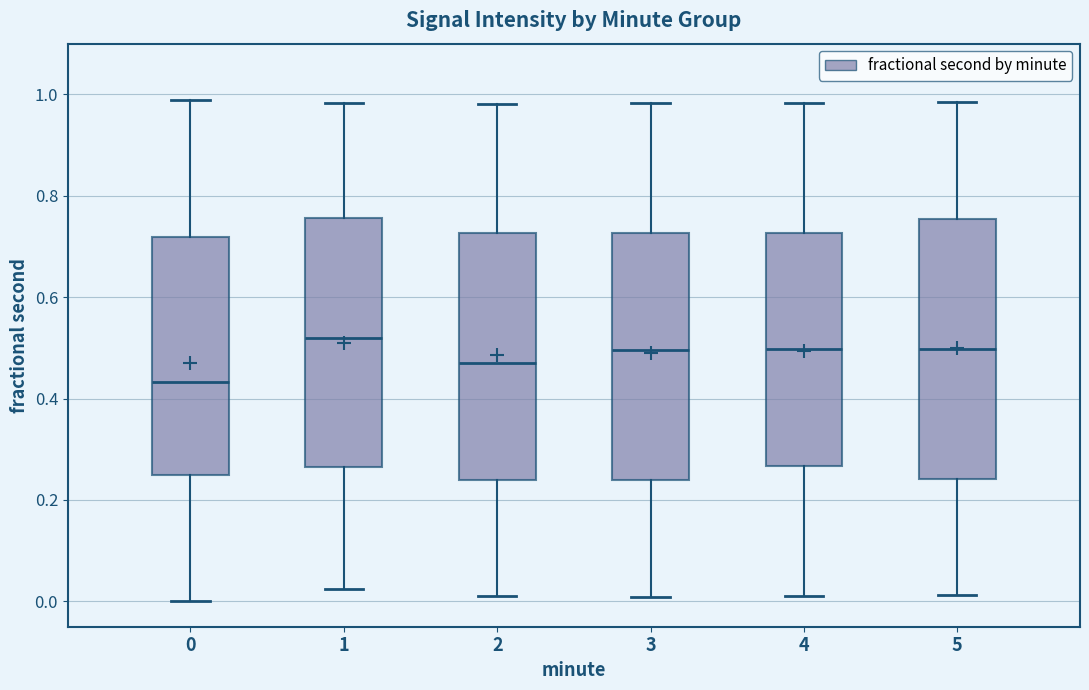

Where does the upper whisker of the box at x = 2 end on the y-axis? The values are not printed on the chart, so give them approximately, as read against the axis.

0.98